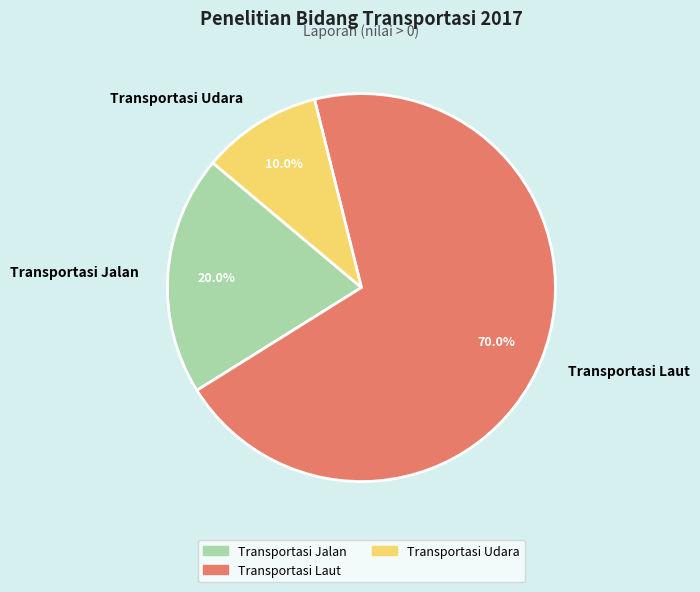

How many slices are in this pie chart?

3